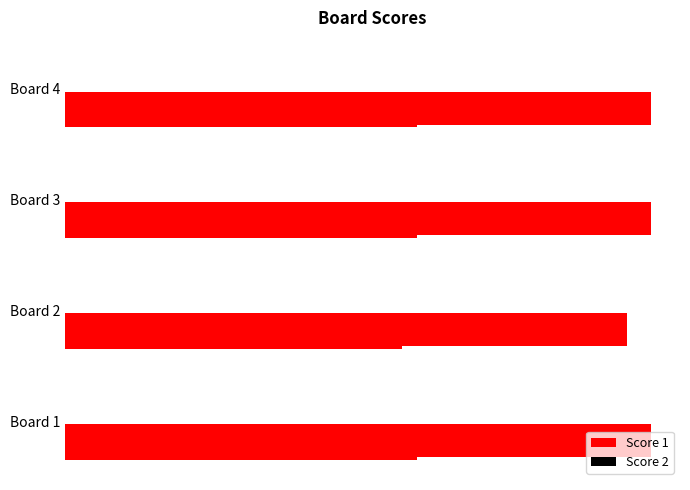

What is the total value across all series at 10?

25.3